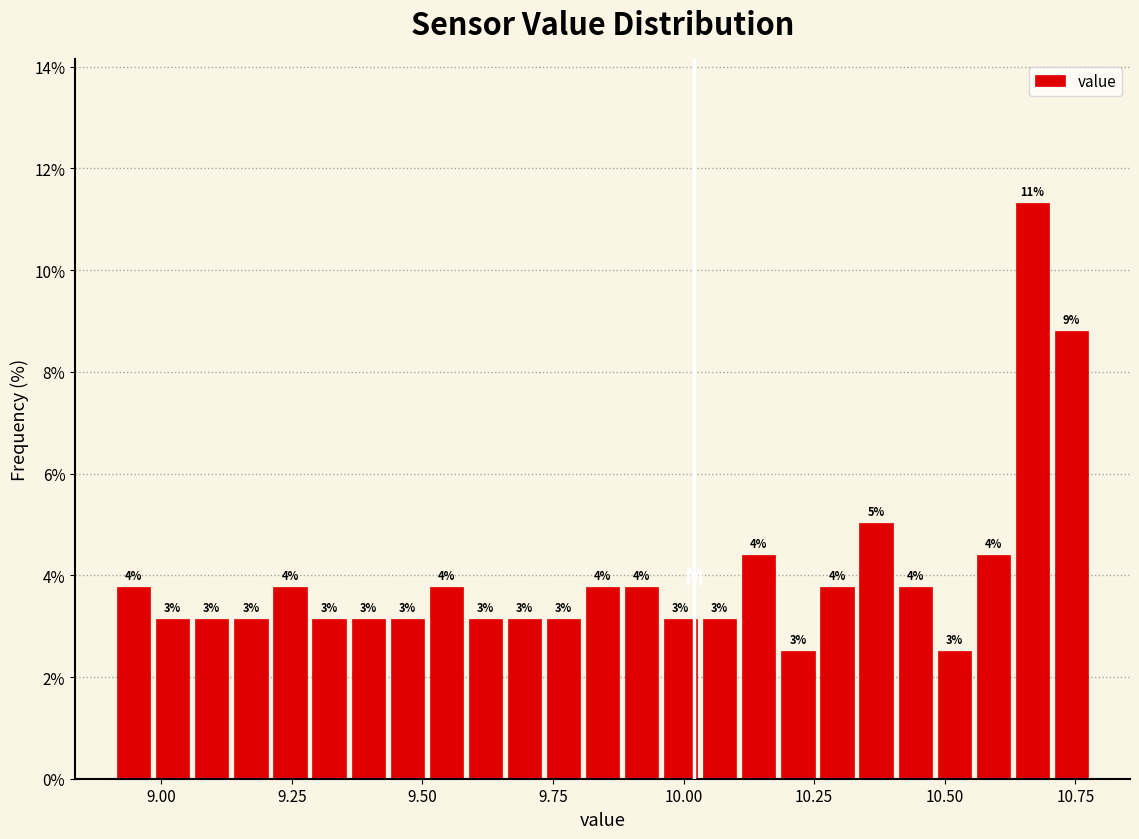

Read against the x-axis, roughly where is the centre of the tallest bar?

10.65